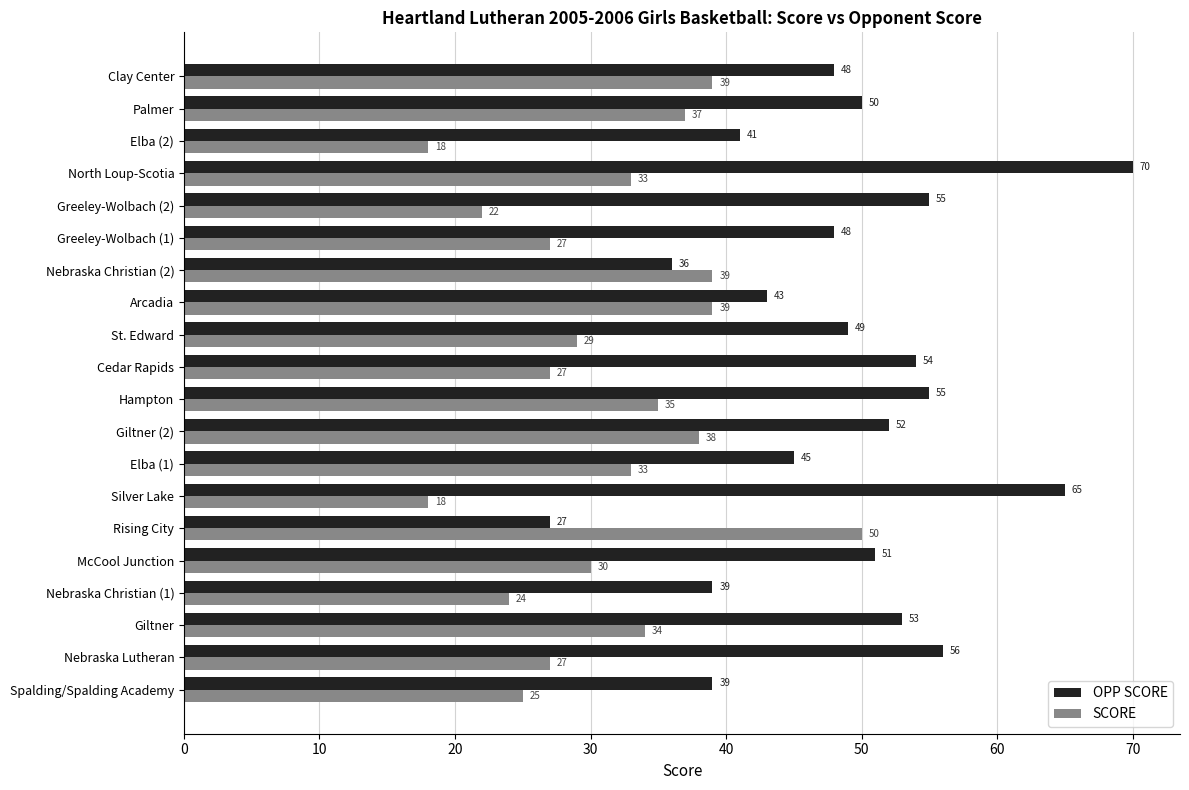

Which category has the lowest value in the OPP SCORE series?

Rising City